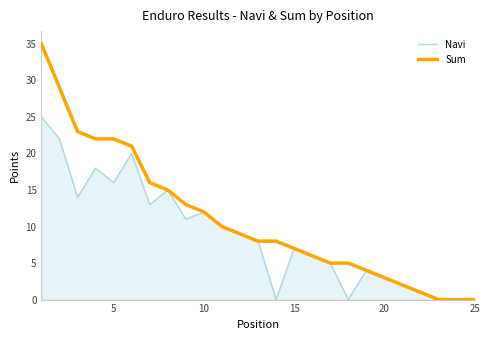

What is the highest value of the Navi series?

25